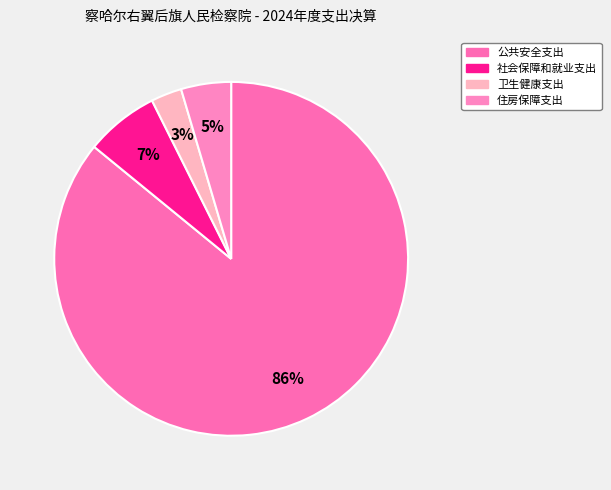

What percentage do 公共安全支出 and 住房保障支出 together represent?

90.5%